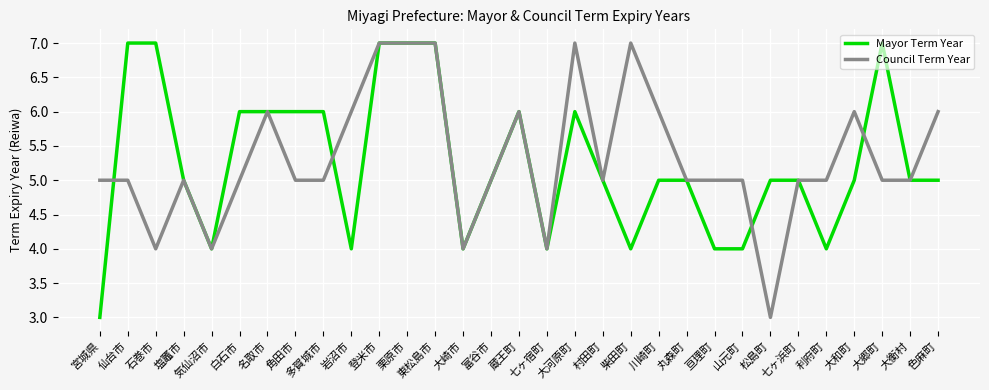

List the series in order of their overall mean, lowest first.

Mayor Term Year, Council Term Year